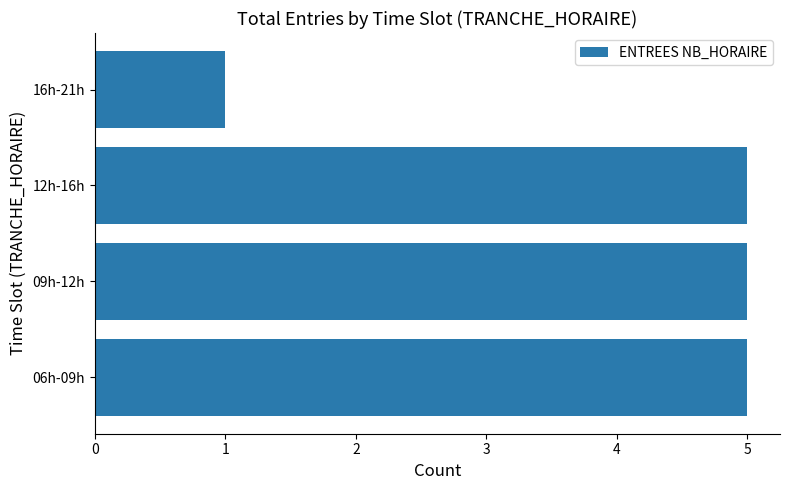

Approximately how many times larger is the value at 09h-12h compared to 06h-09h?

1.0